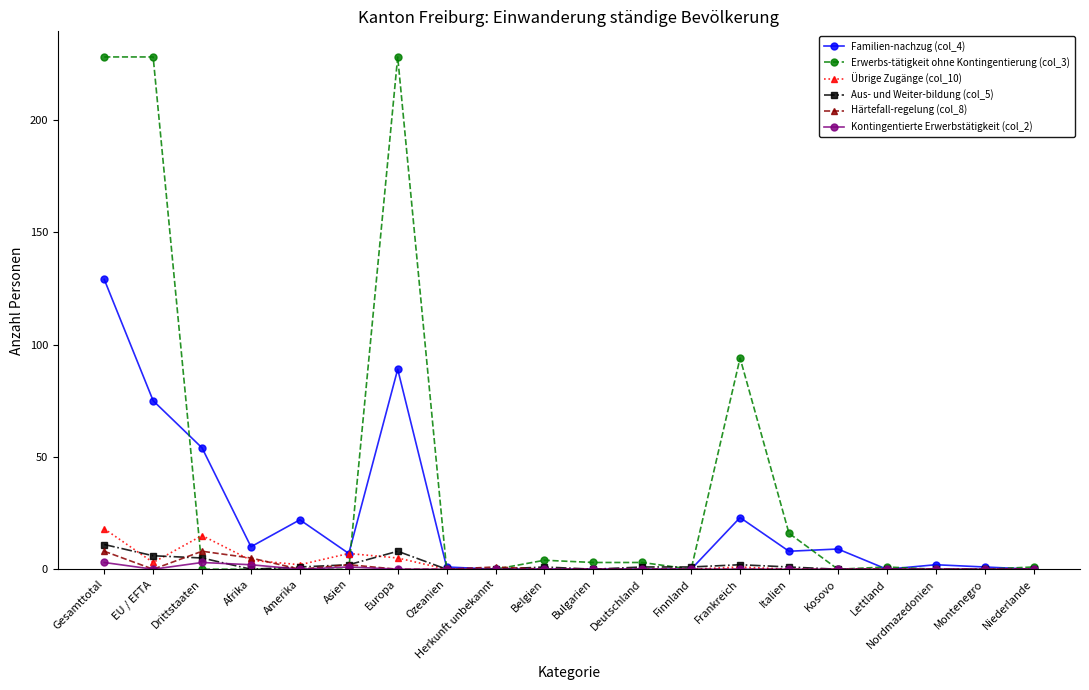

What is the maximum value shown in the chart?

228